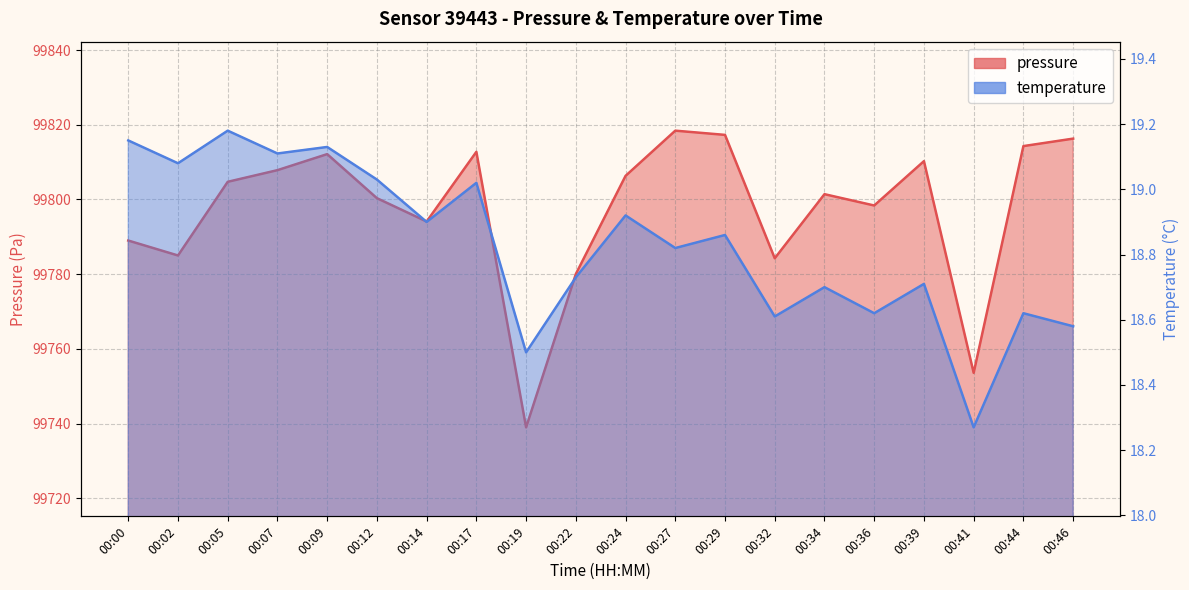

Does the chart have visible grid lines?

Yes